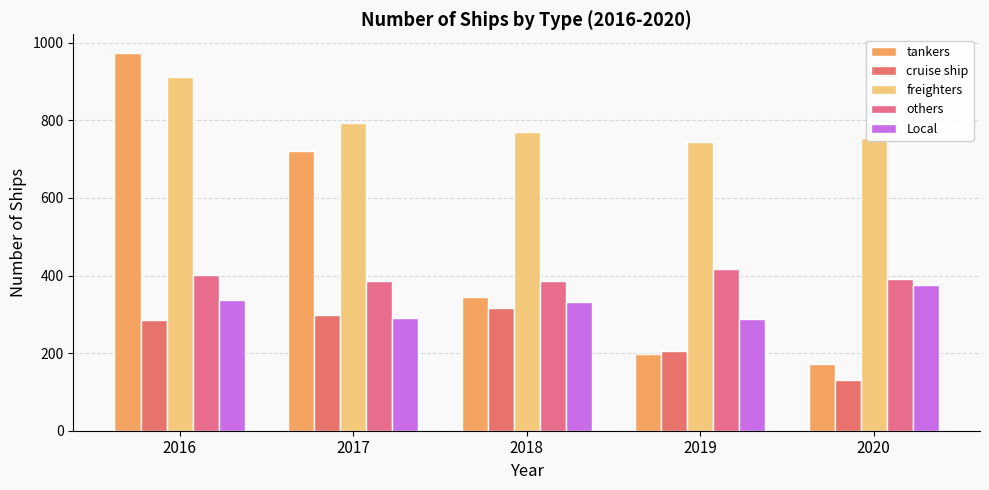

What is the difference between the highest and lowest values at 2018?

454